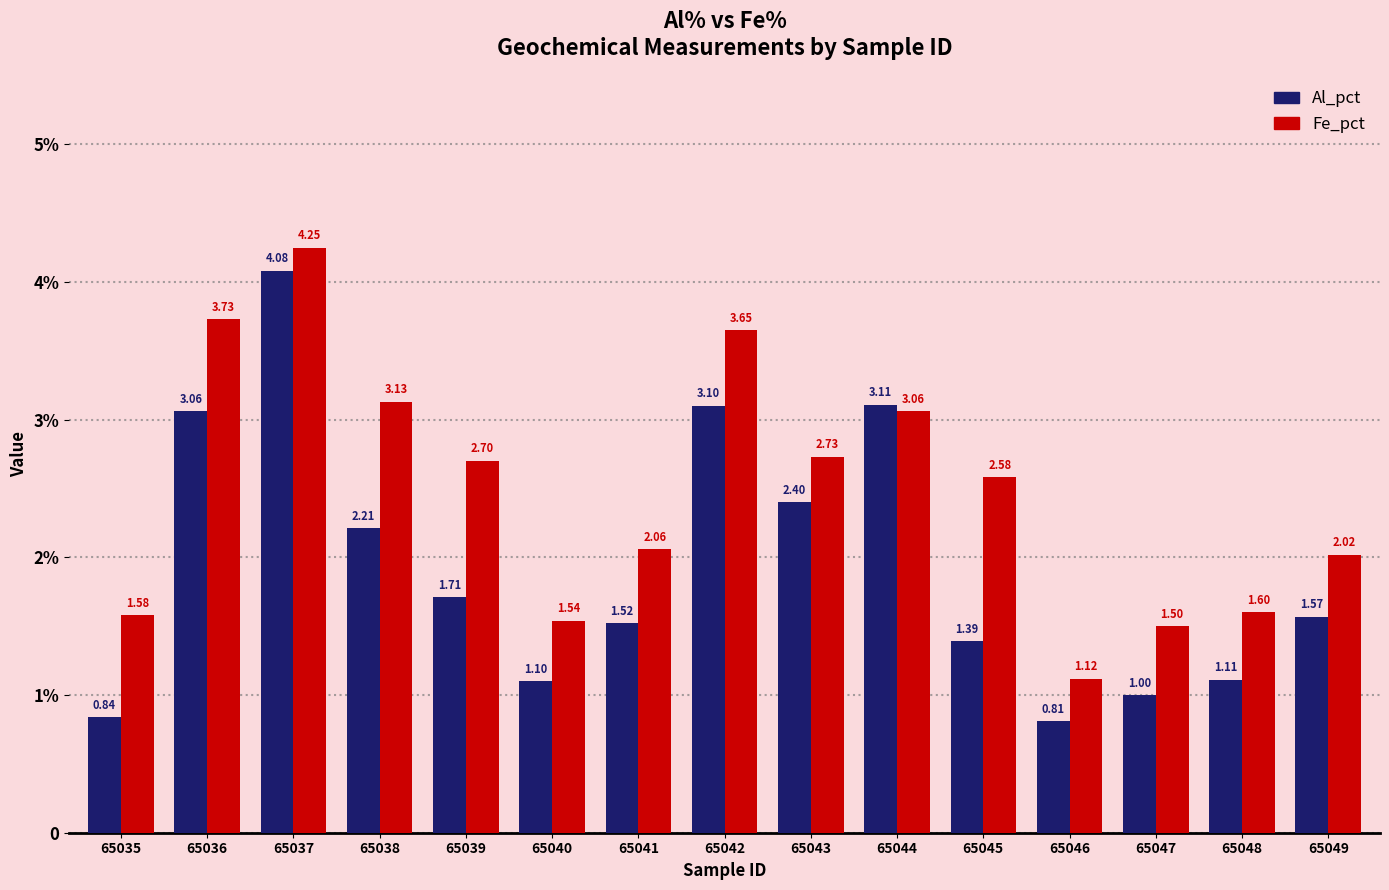

At which label does Fe_pct first exceed 2?

65036